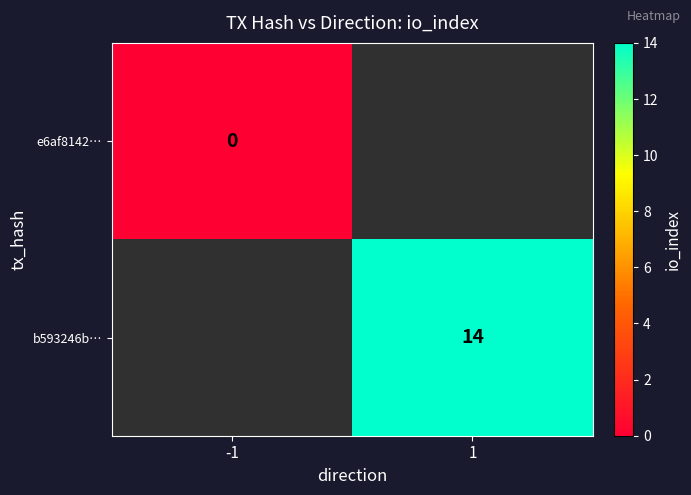

At how many categories does at least one series exceed 1?

1